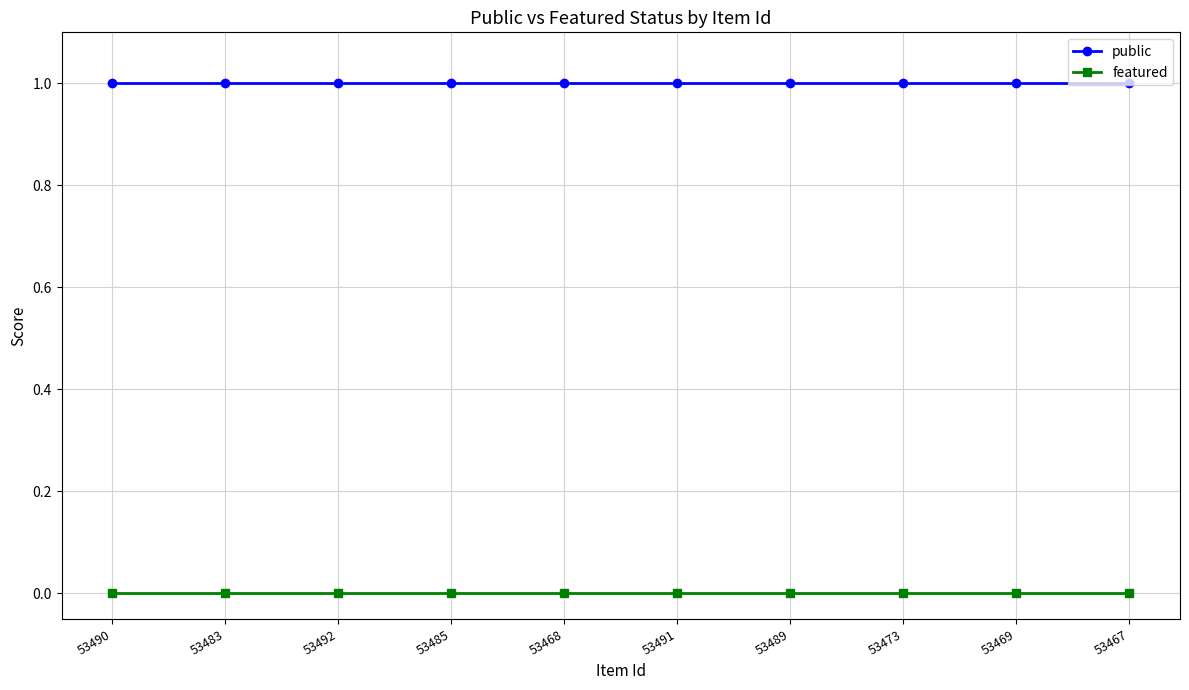

Rank the series by their maximum value, from highest to lowest.

public, featured